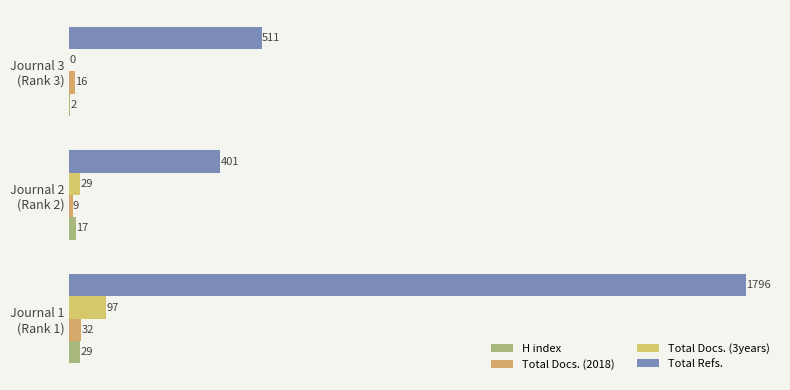

What is the maximum value for Total Refs.?

1796